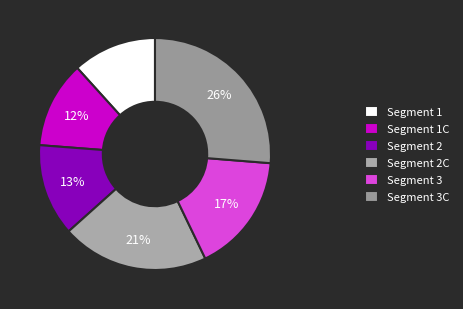

Does Segment 1 account for over 50% of the chart?

No